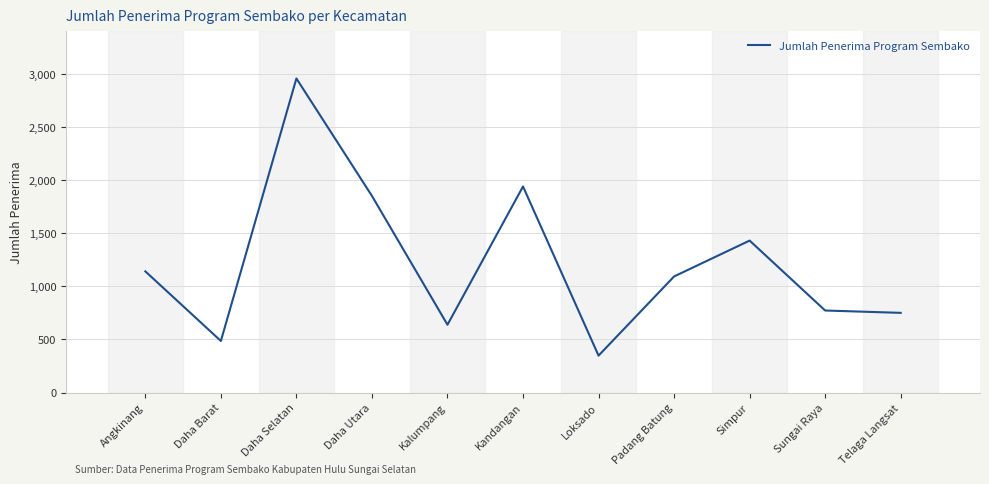

The chart shows a value of 315 at Telaga Langsat. True or false?

False